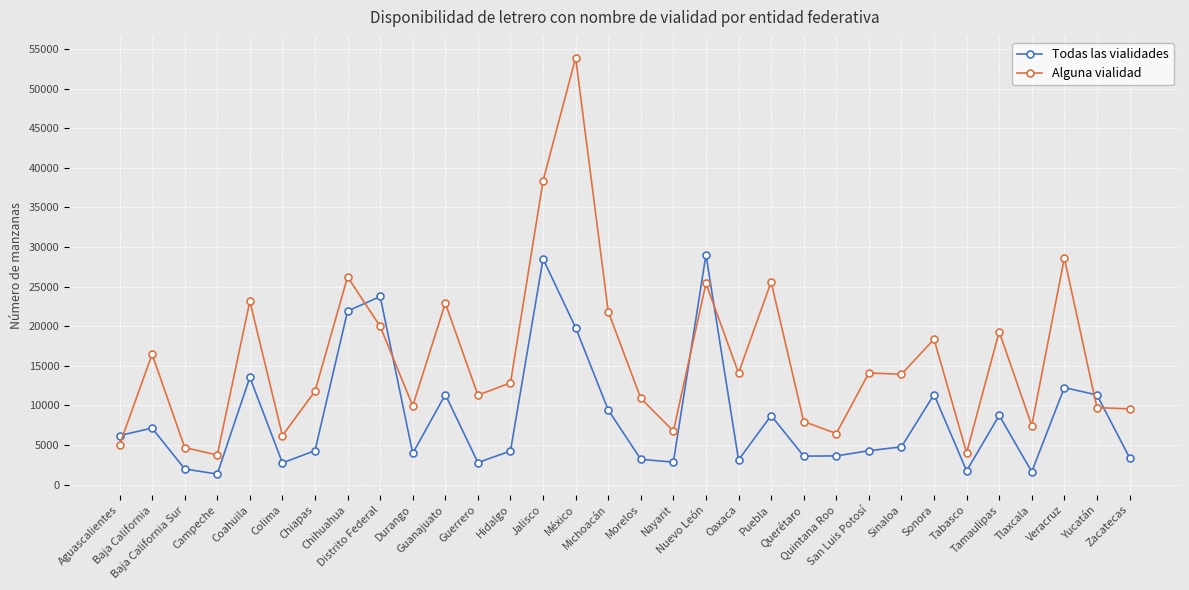

What is the difference between the Todas las vialidades values at Yucatán and Veracruz?

923